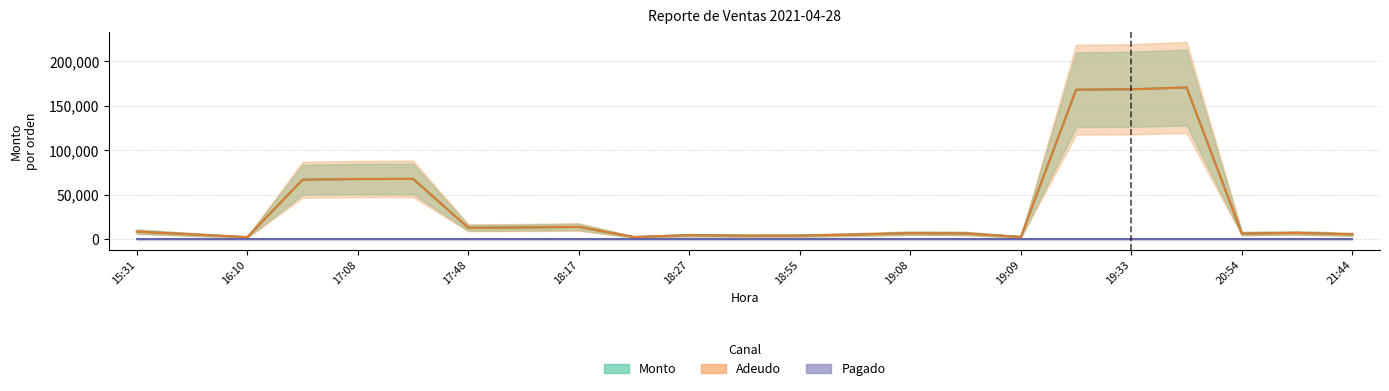

Where does the Monto series first go above 7013?

15:31